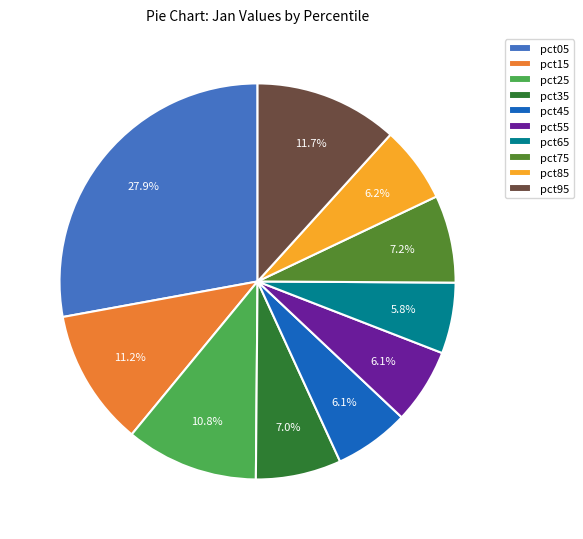

What percentage is NOT represented by pct25?

89.2%